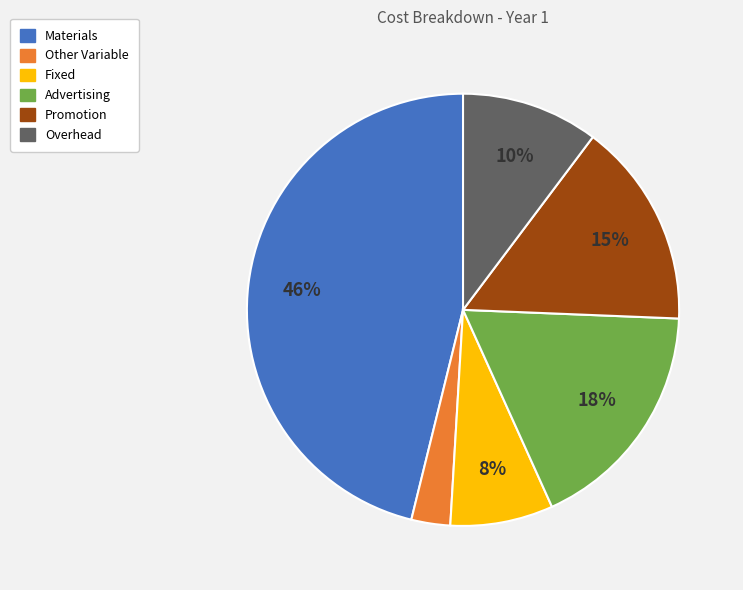

Is there any slice that represents more than half of the pie?

No